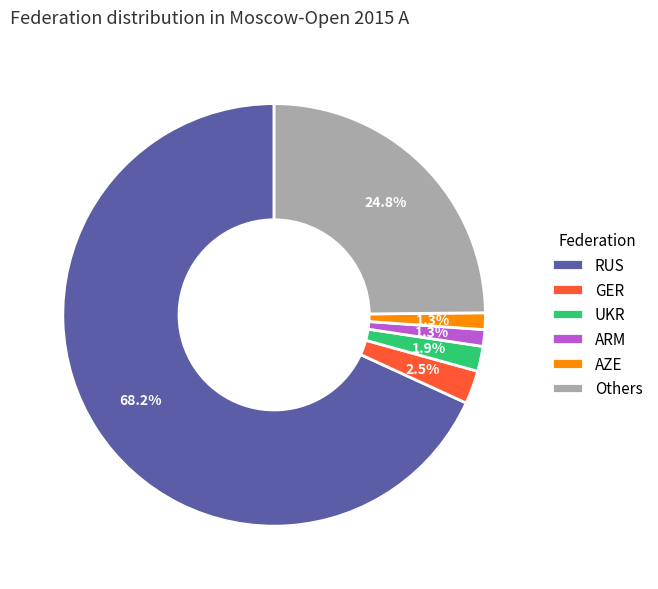

How many segments does this pie chart have?

6